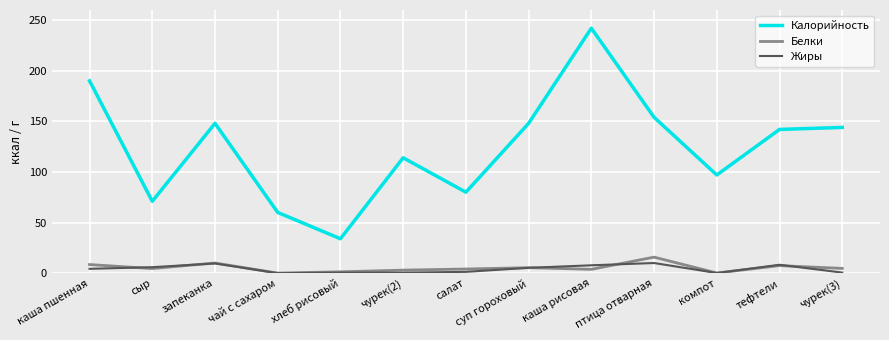

What is the difference between the maximum and second lowest values in the Жиры series?

9.9